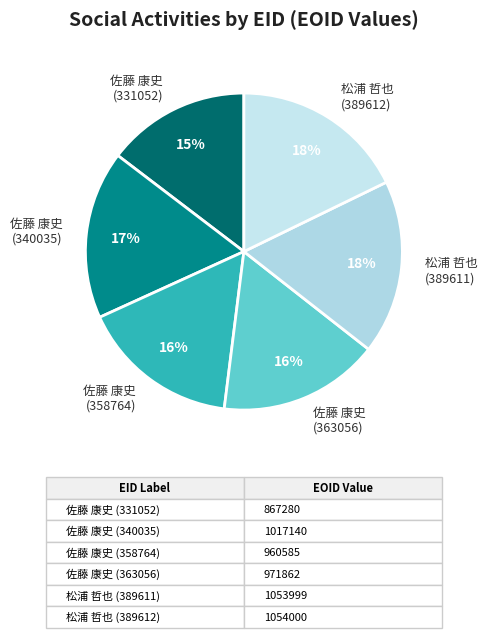

Combined, do 佐藤 康史 (331052) and 松浦 哲也 (389611) account for over 50%?

No